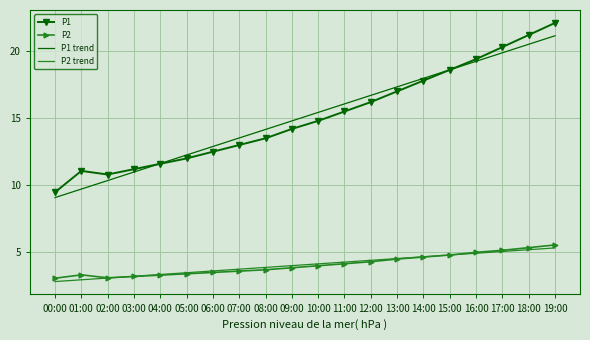

The P2 series shows 5.0 at 07:00. True or false?

False